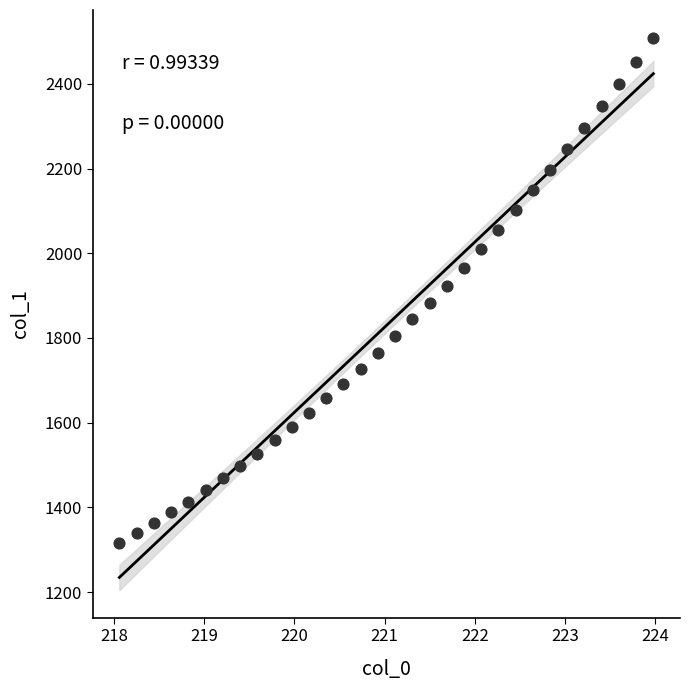

What is the range of X values (max minus min)?

5.9